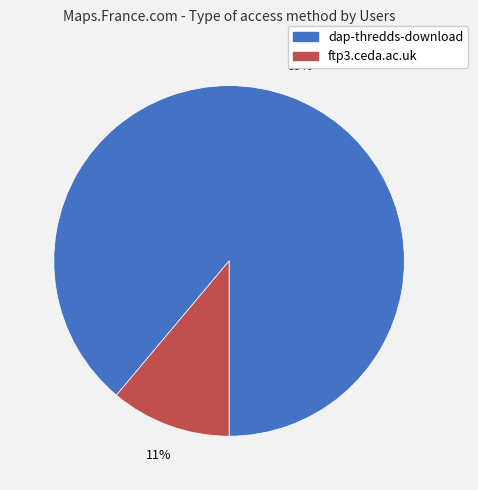

Which slice is the smallest?

ftp3.ceda.ac.uk